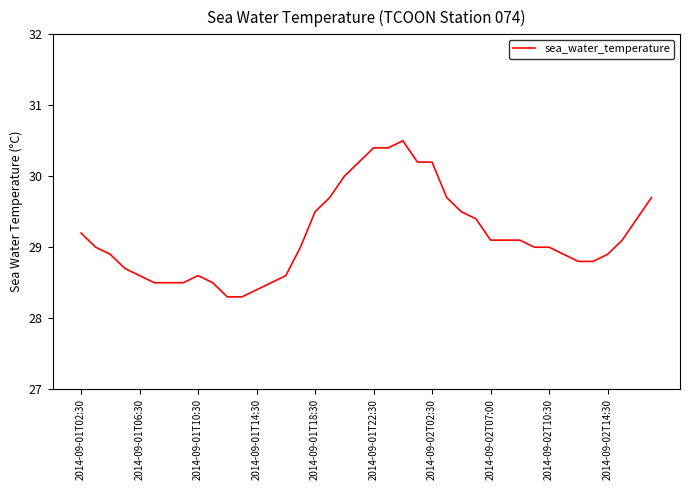

What is the difference between the maximum and minimum values?

2.2